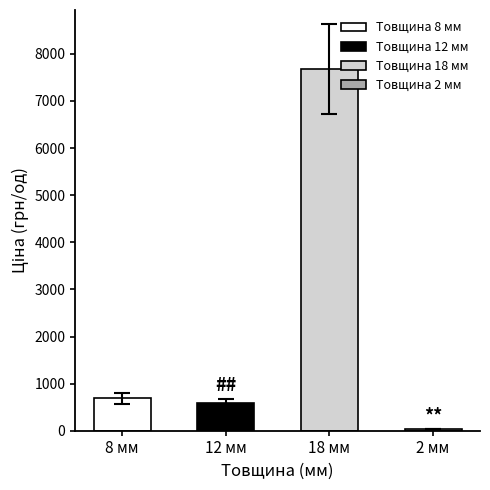

List the labels in order of value, smallest first.

2, 12, 8, 18